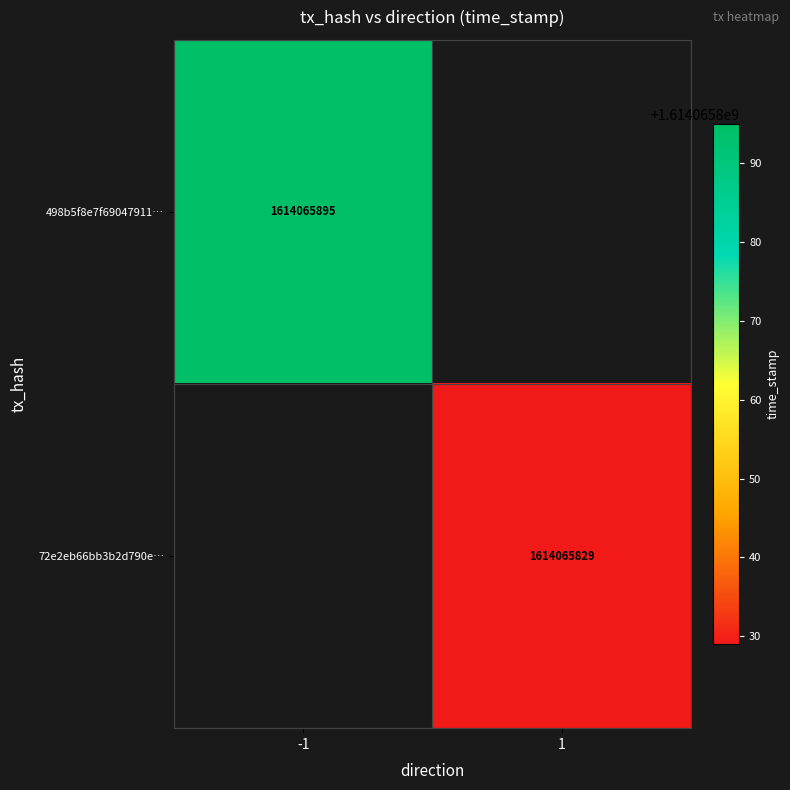

At how many categories does at least one series exceed 878317704?

2